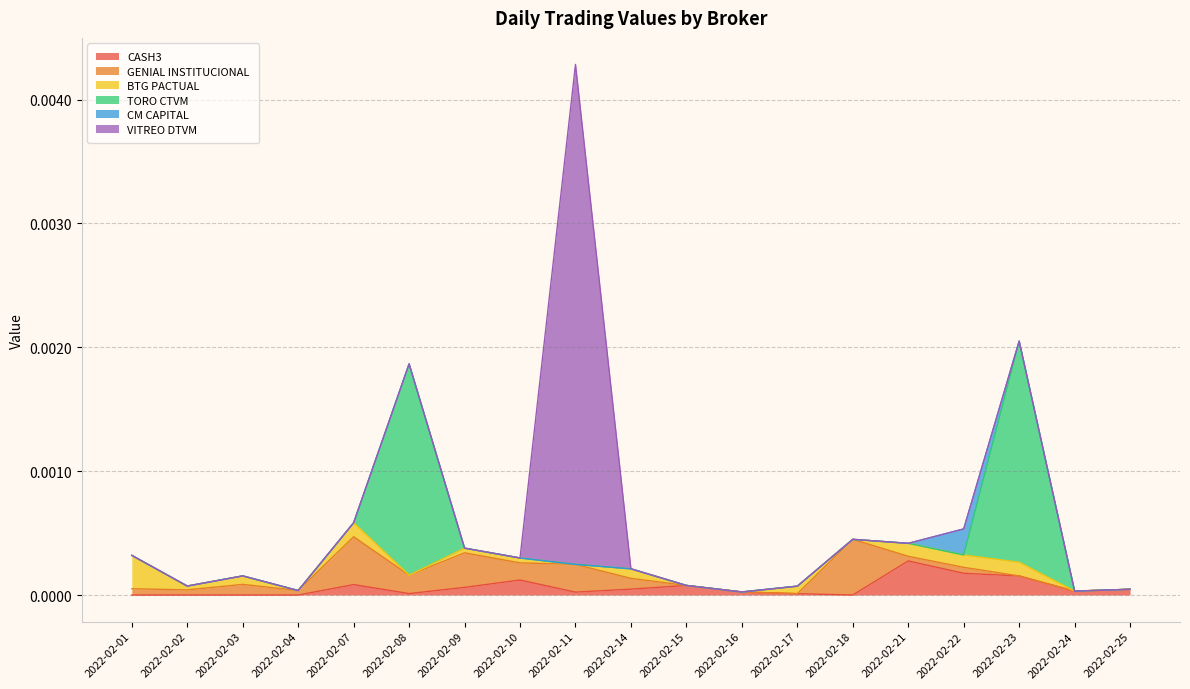

Which series has the largest total across all categories?

VITREO DTVM